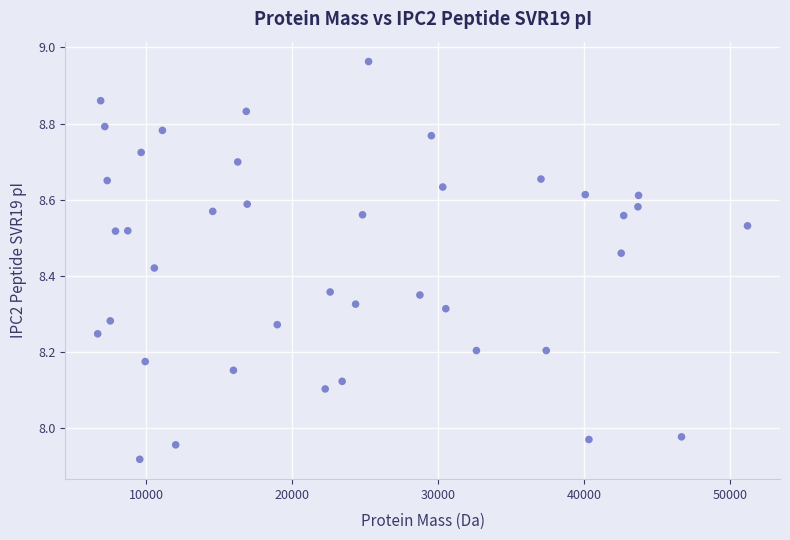

What is the range of Y values (max minus min)?

1.0